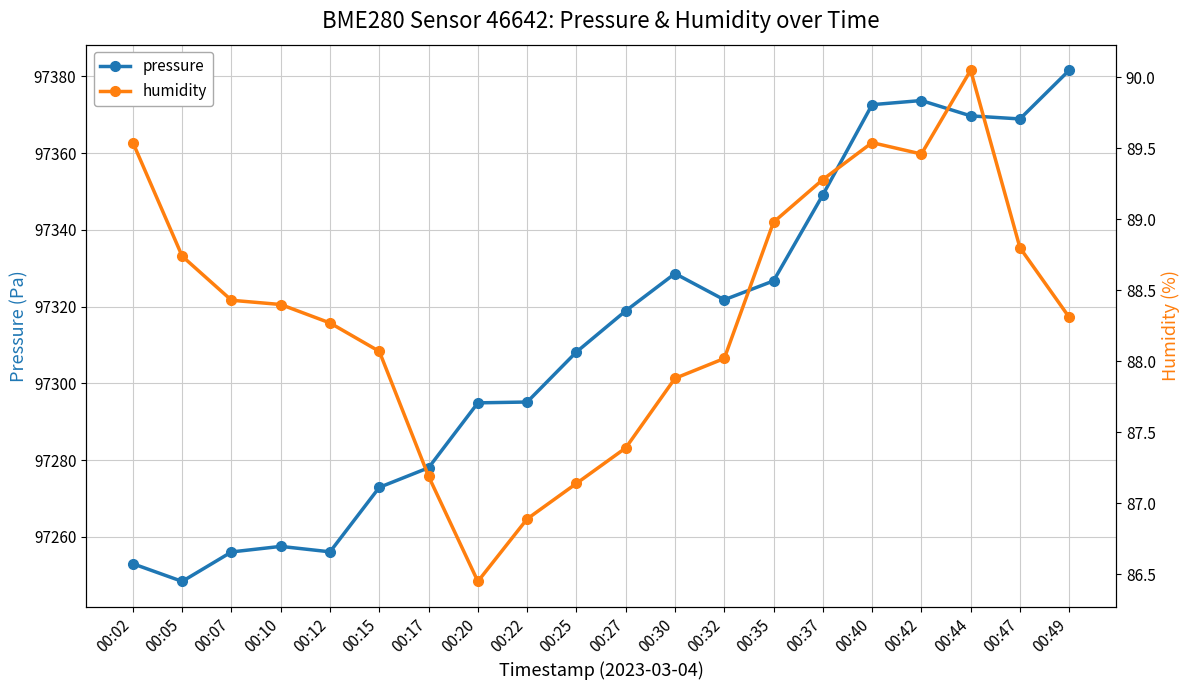

What is the total value across all series at 00:02?

97342.5